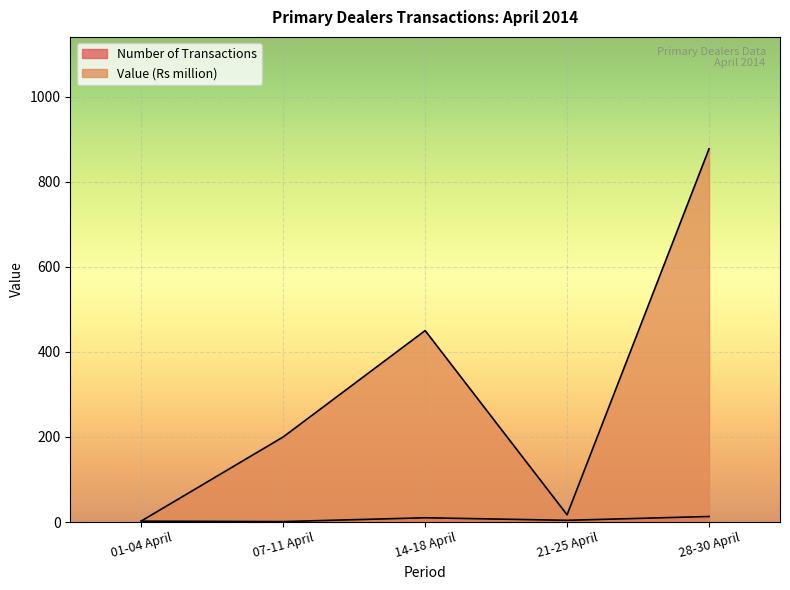

What is the sum of all Number of Transactions values?

30.0